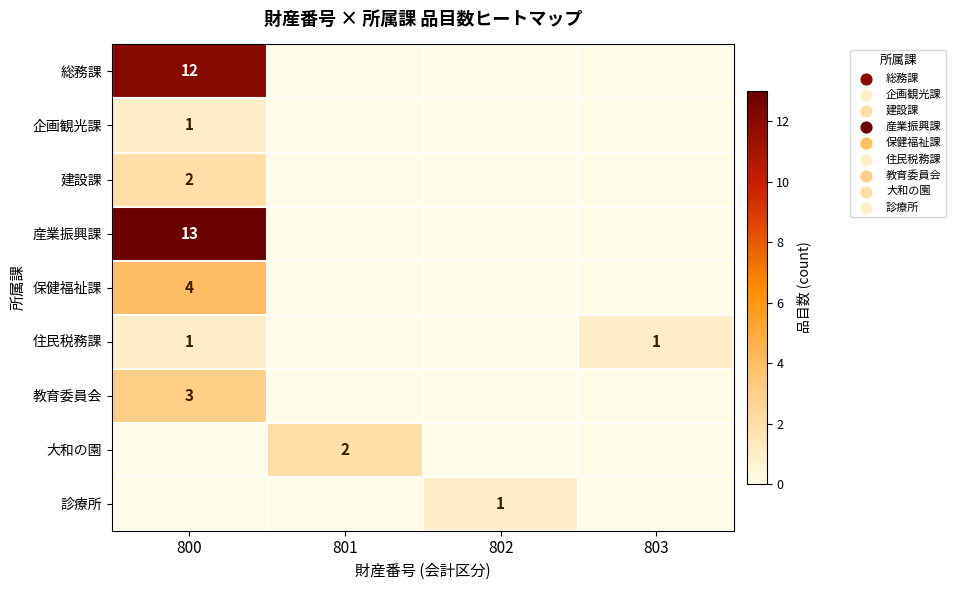

Count the number of data series in this chart.

9